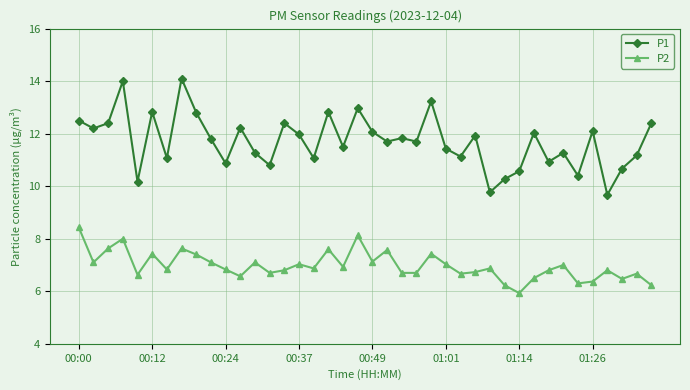

What is the sum of all P2 values?

278.9